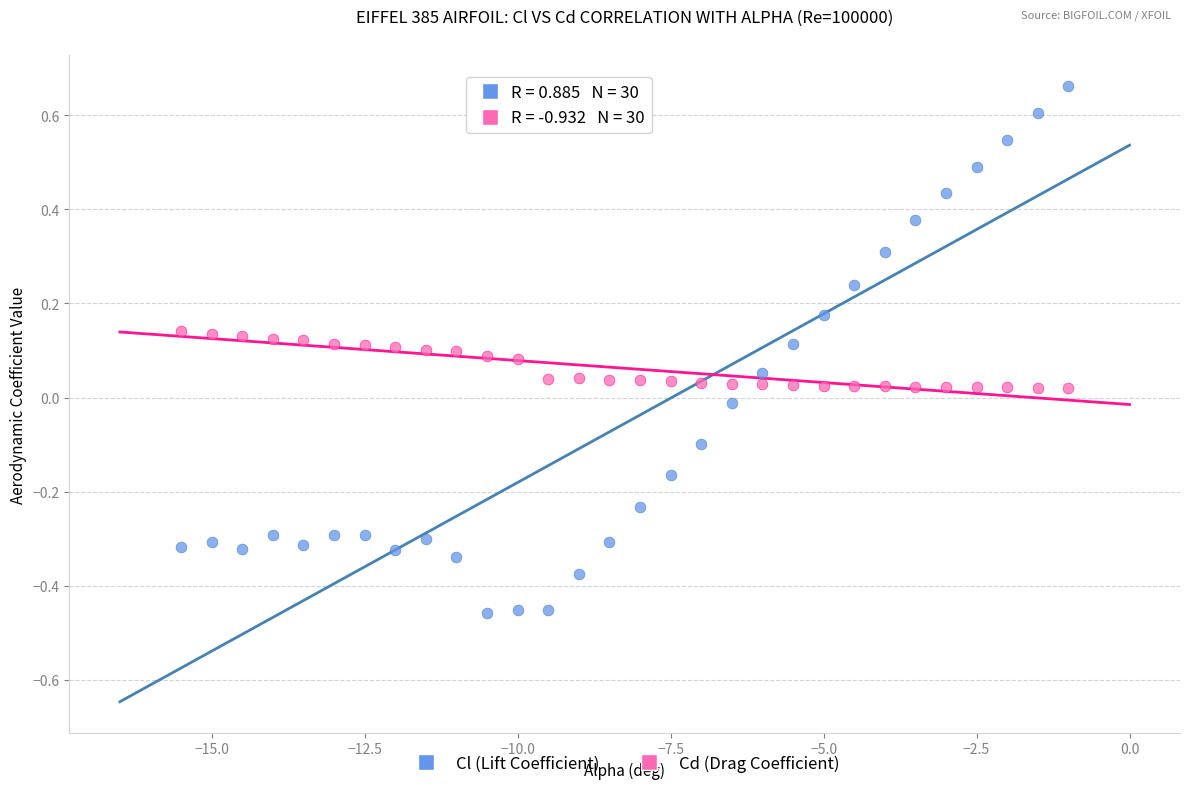

What are all the series names shown in the legend?

Cl (Lift Coefficient), Cd (Drag Coefficient)